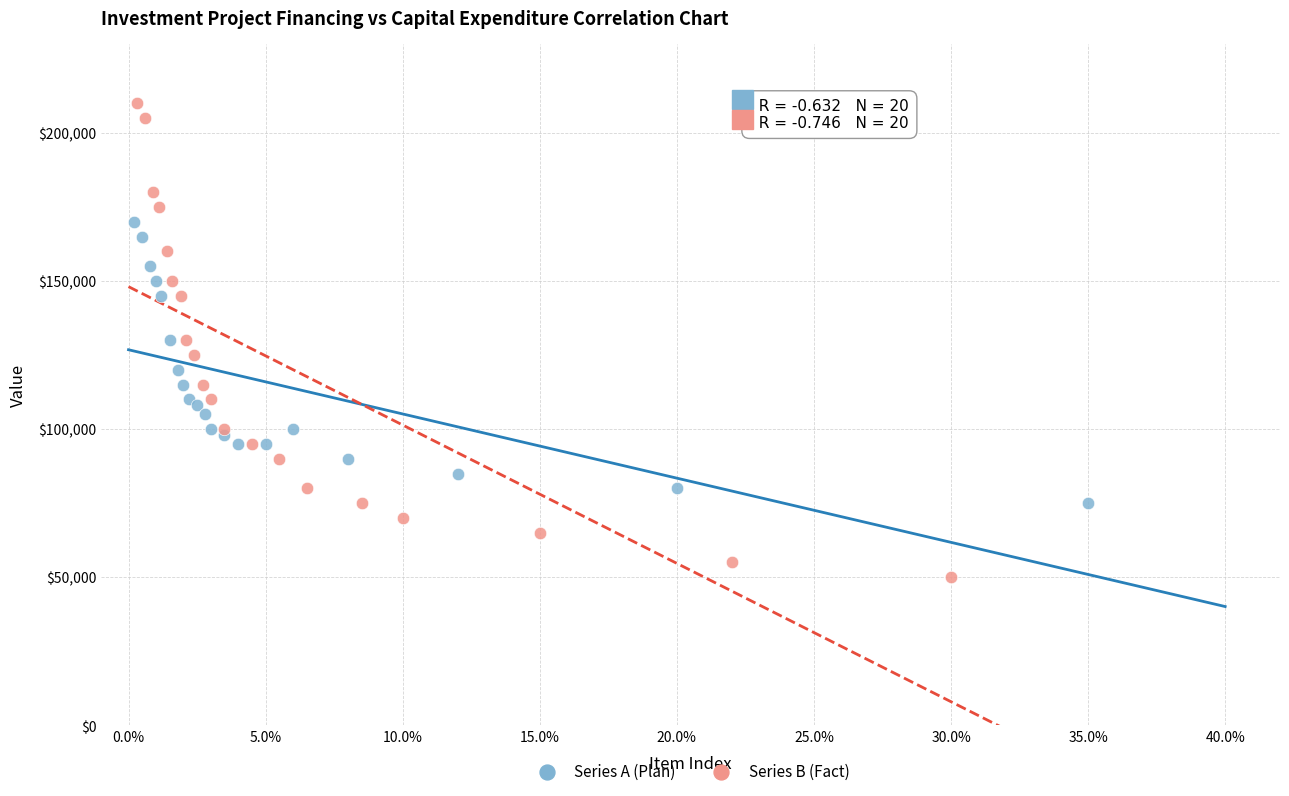

Which series has the widest spread of Y values?

Series B (Fact)